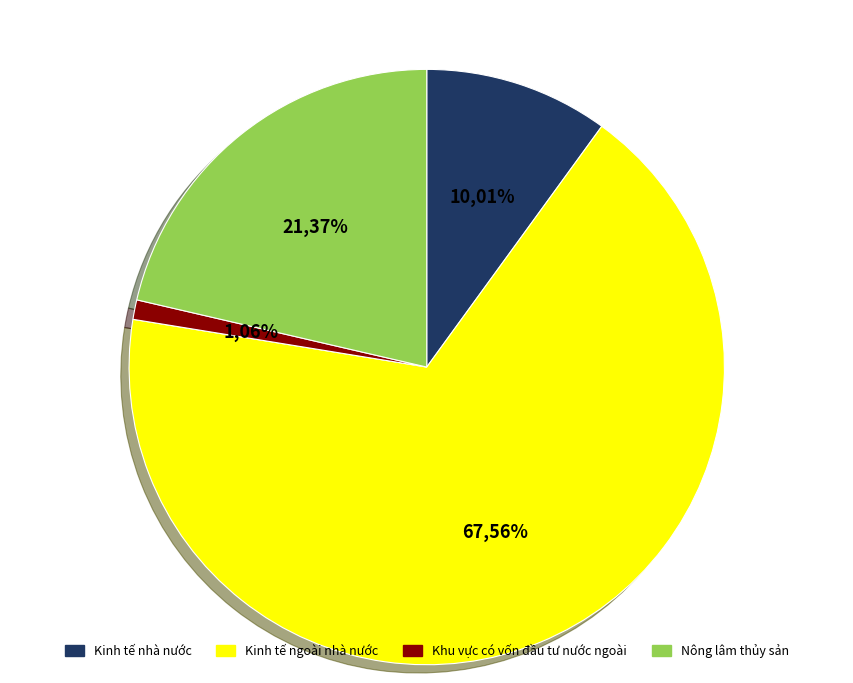

Count the number of slices in the pie.

4